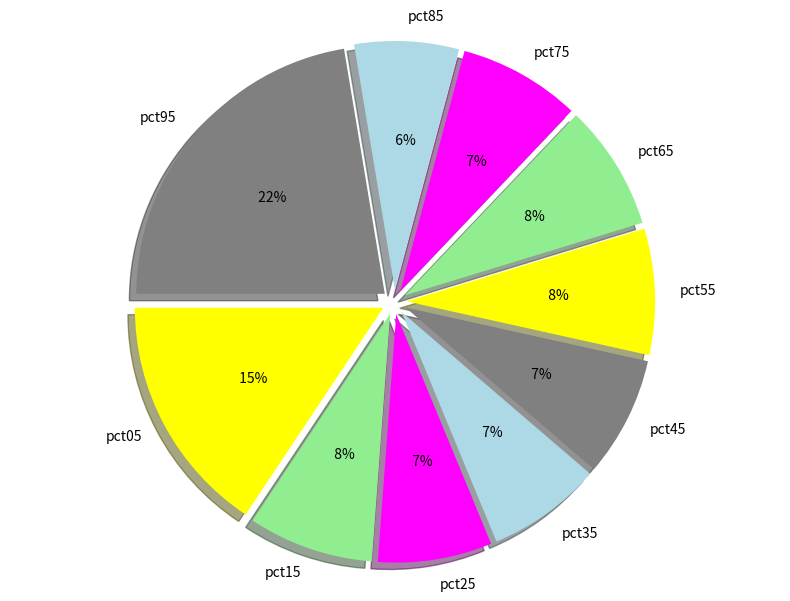

What is the smallest slice in the pie chart?

pct85